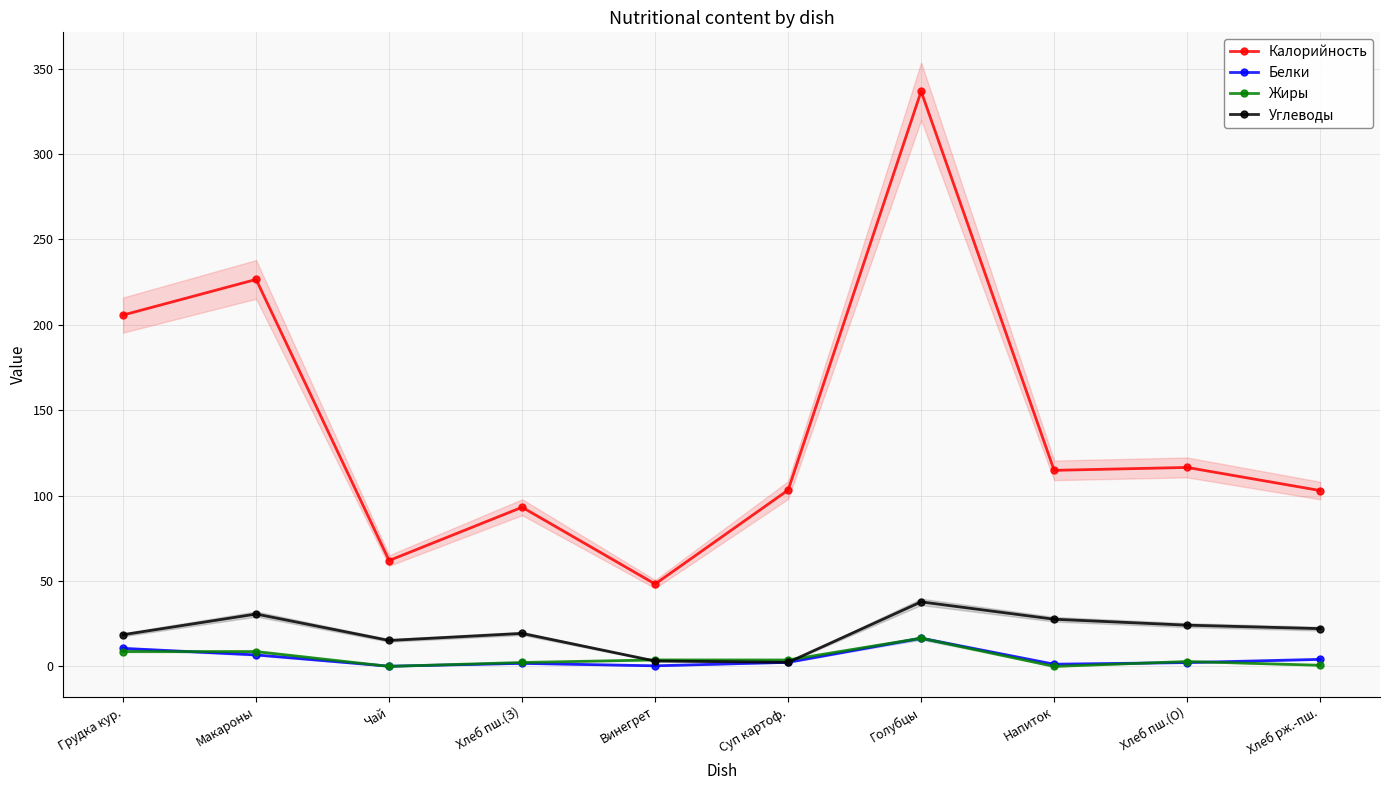

At which category does Углеводы reach its first local valley?

Чай